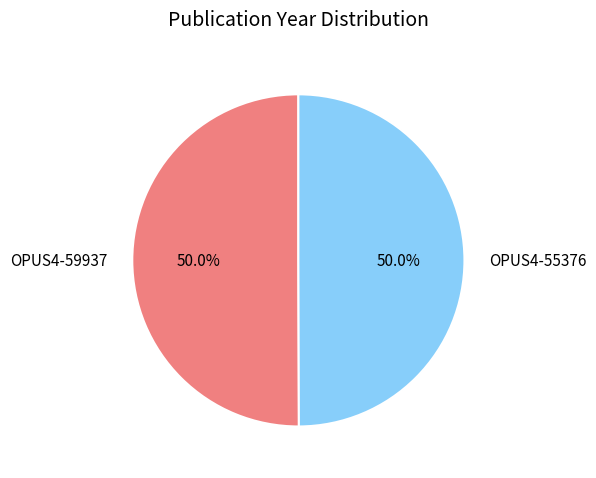

How much of the chart is everything except OPUS4-59937?

50.0%